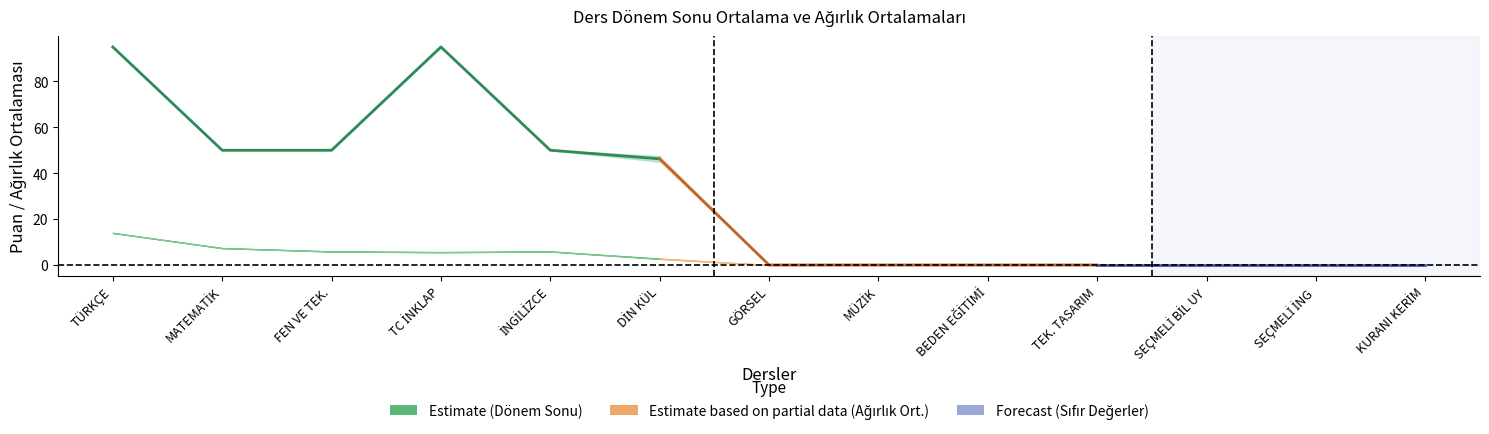

True or false: Ağırlık Ort 2 has more than 0 interior local peaks.

True